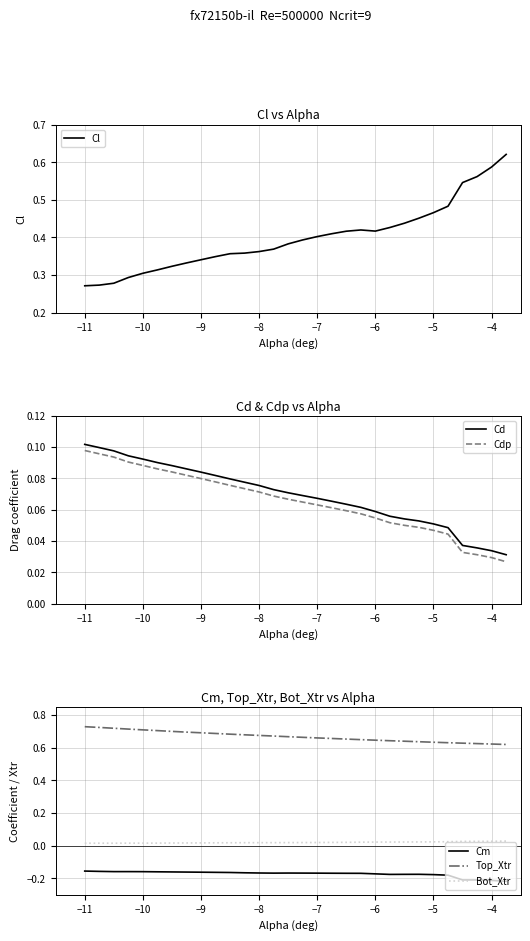

True or false: Top_Xtr and Cm cross at least once.

False